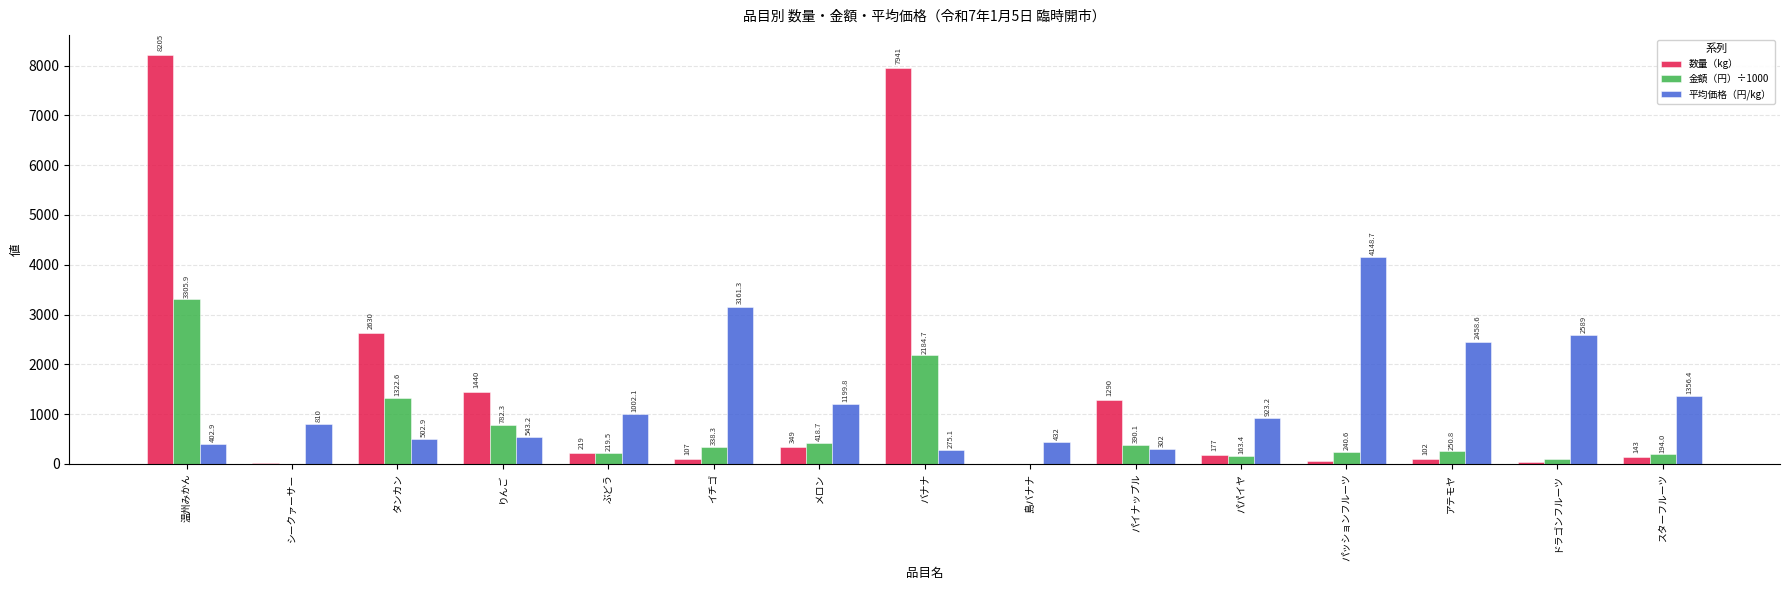

What is the maximum value shown in the chart?

8205.0